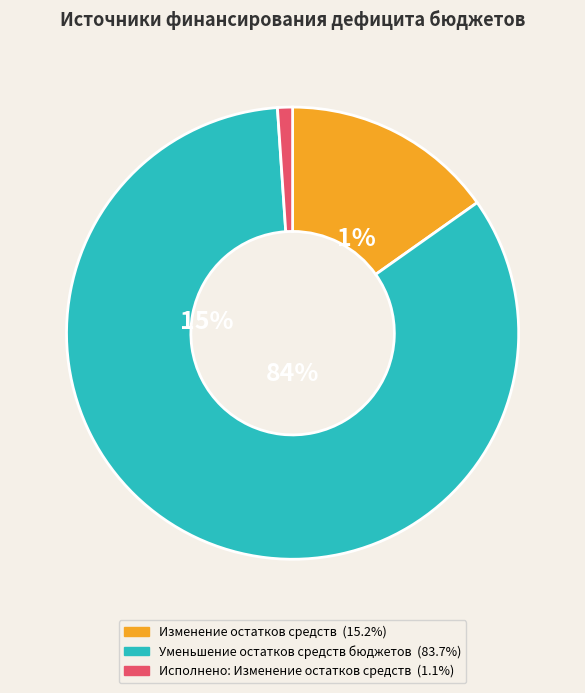

The Уменьшение остатков средств бюджетов slice represents 96% of the pie. True or false?

False